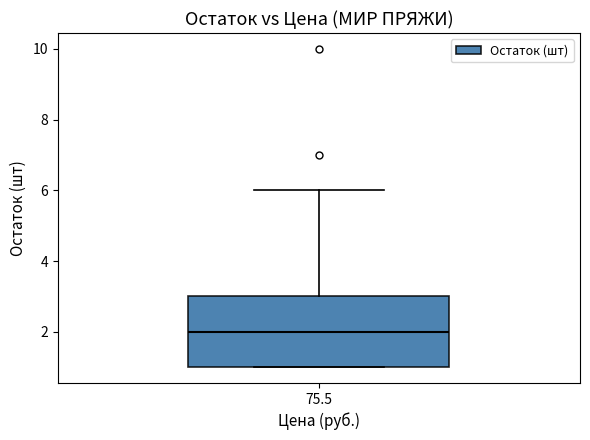

Read this box plot against the y-axis: the position of the median line, the range covered by the box, and the ends of both whiskers. The values are not printed on the chart, so give them approximately, as read against the axis.

median 2, box 1 to 3, whiskers 1 to 6